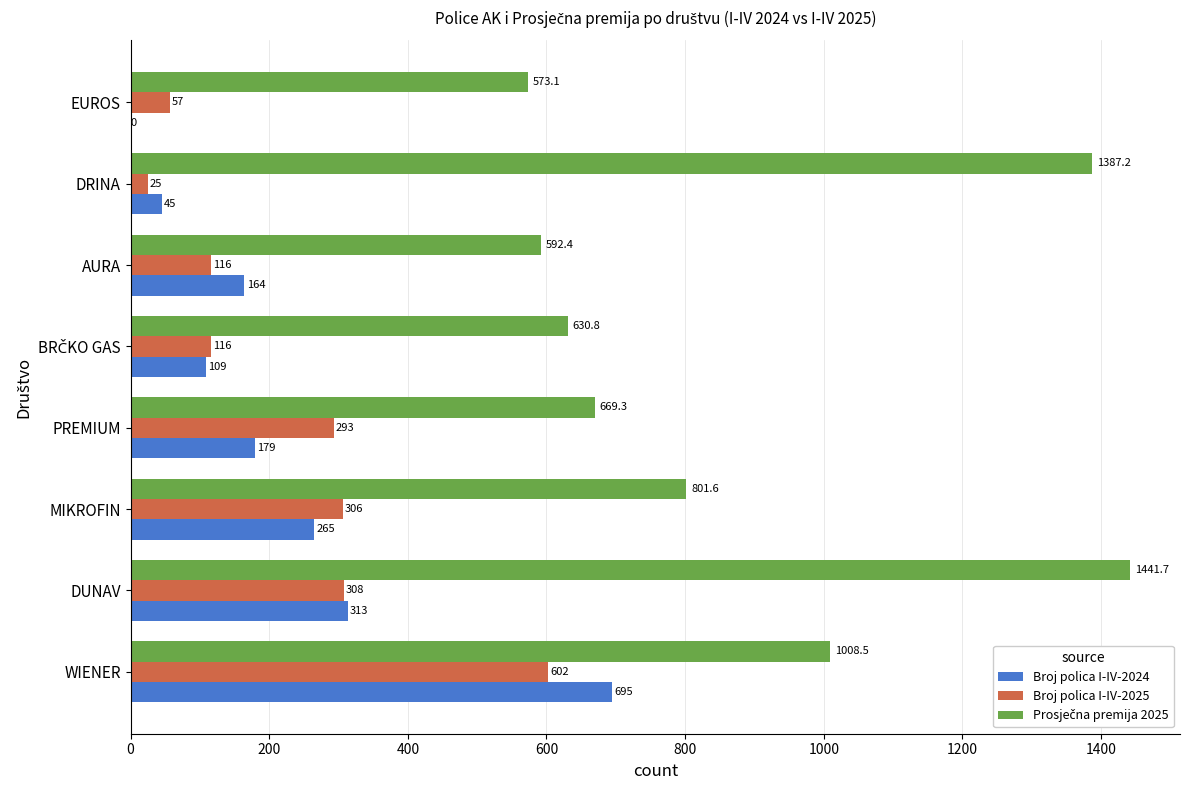

What is the maximum value for Broj polica I-IV-2025?

602.0